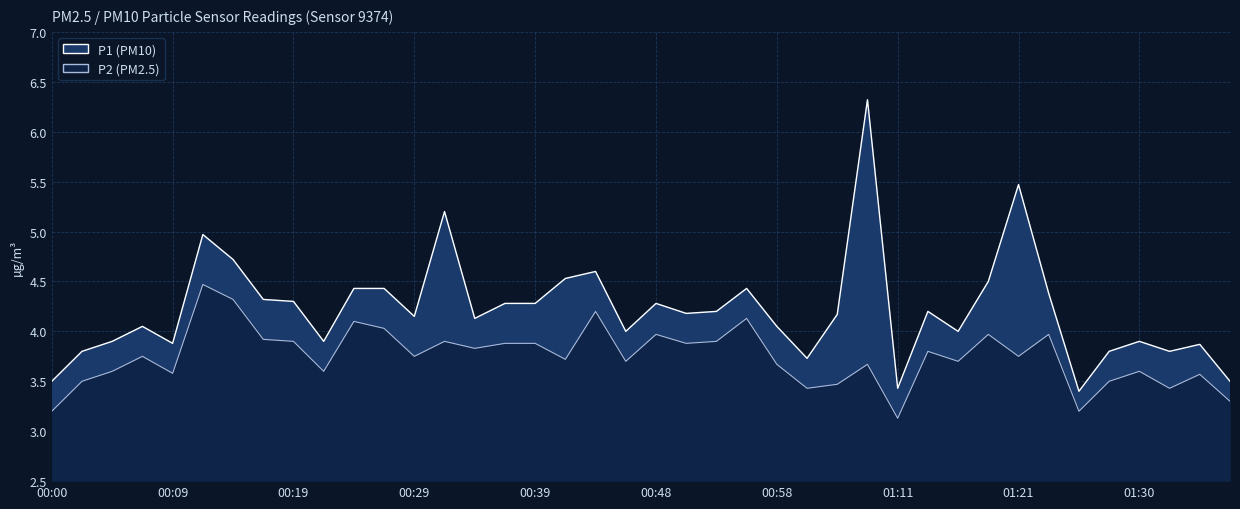

Count the number of categories in the chart.

40